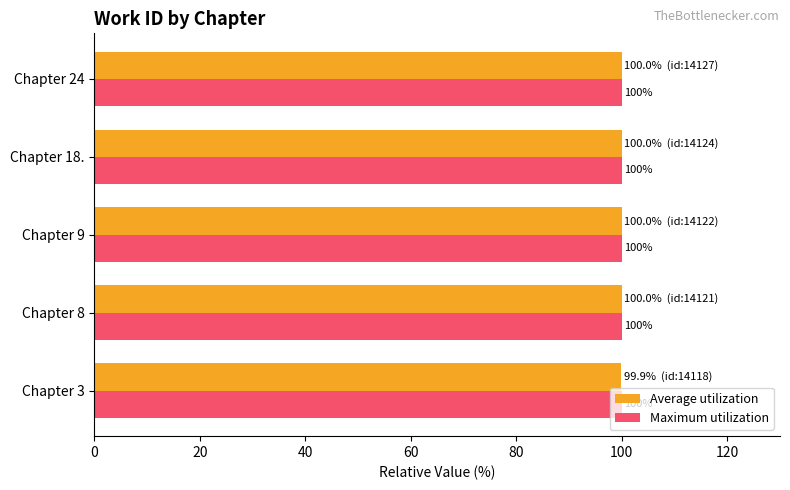

What is the average value of the Maximum utilization series?

100.0